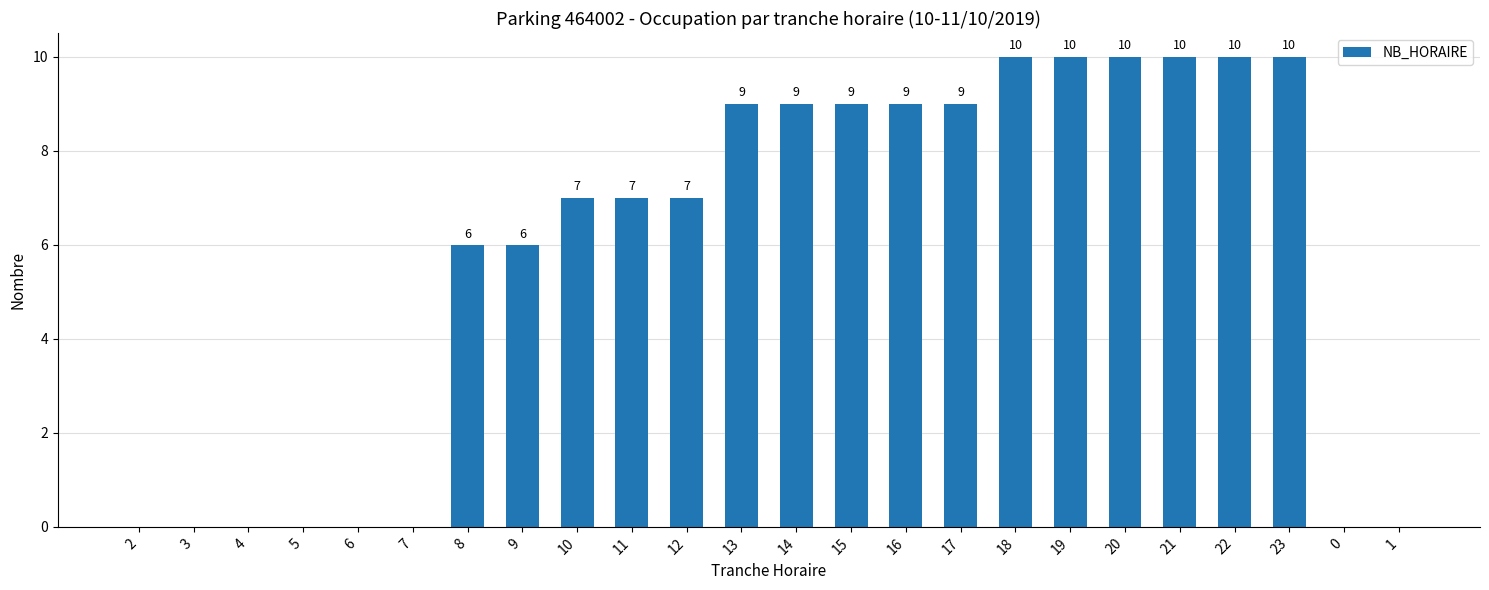

What is the change in value from 13 to 1?

-9